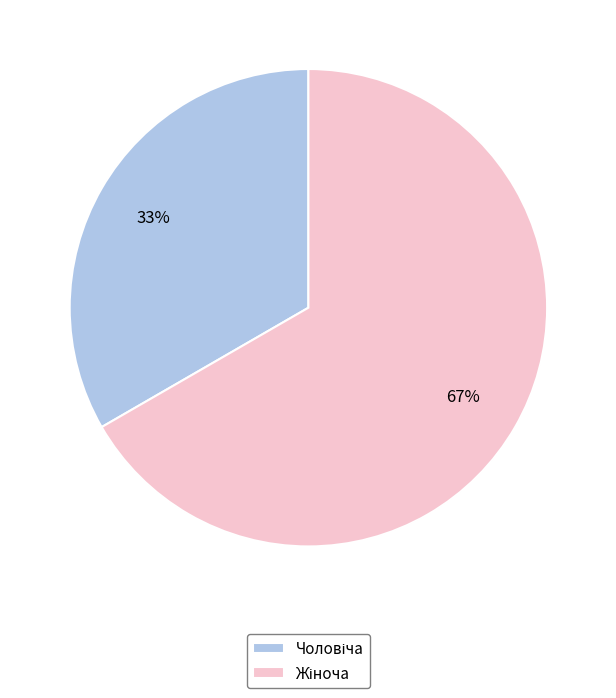

How many segments does this pie chart have?

2